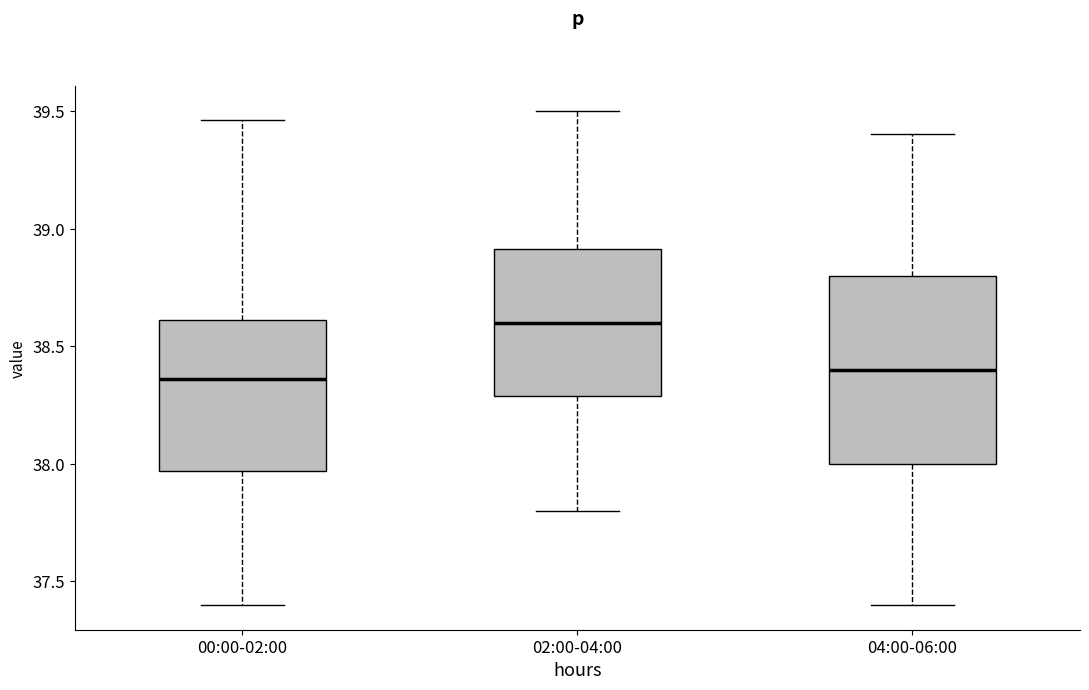

Reading left to right, transcribe this box plot: for each box, give where its median line is, the range the box spans, and where its two whiskers end, as read against the y-axis. The values are not printed on the chart, so give them approximately, as read against the axis.

00:00-02:00: median 38.35, box 37.95 to 38.60, whiskers 37.40 to 39.45
02:00-04:00: median 38.60, box 38.30 to 38.90, whiskers 37.80 to 39.50
04:00-06:00: median 38.40, box 38.00 to 38.80, whiskers 37.40 to 39.40